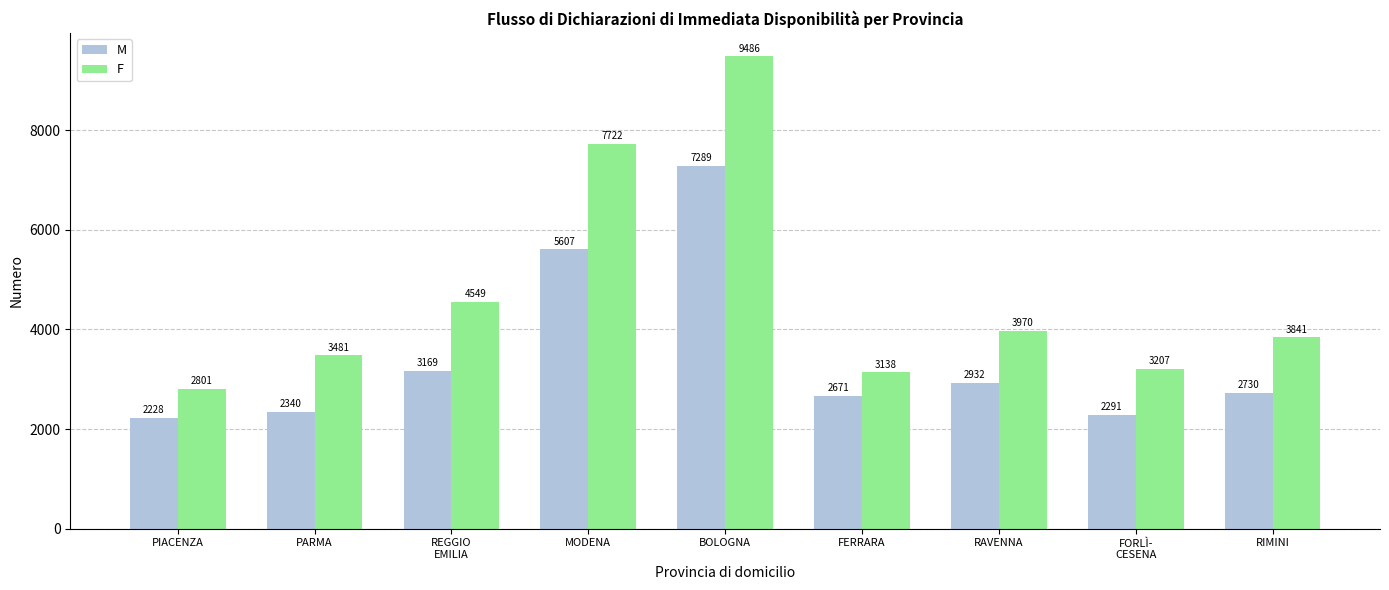

Which series has the largest range (max minus min)?

F